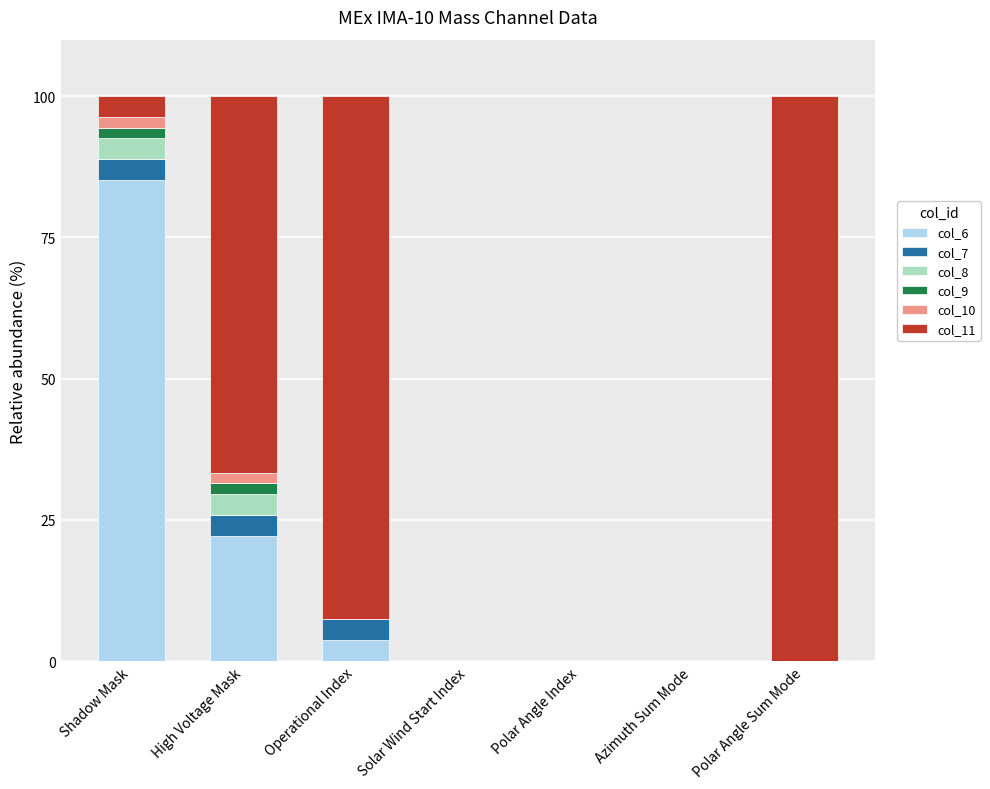

What is the total value across all series at Operational Index?

100.0